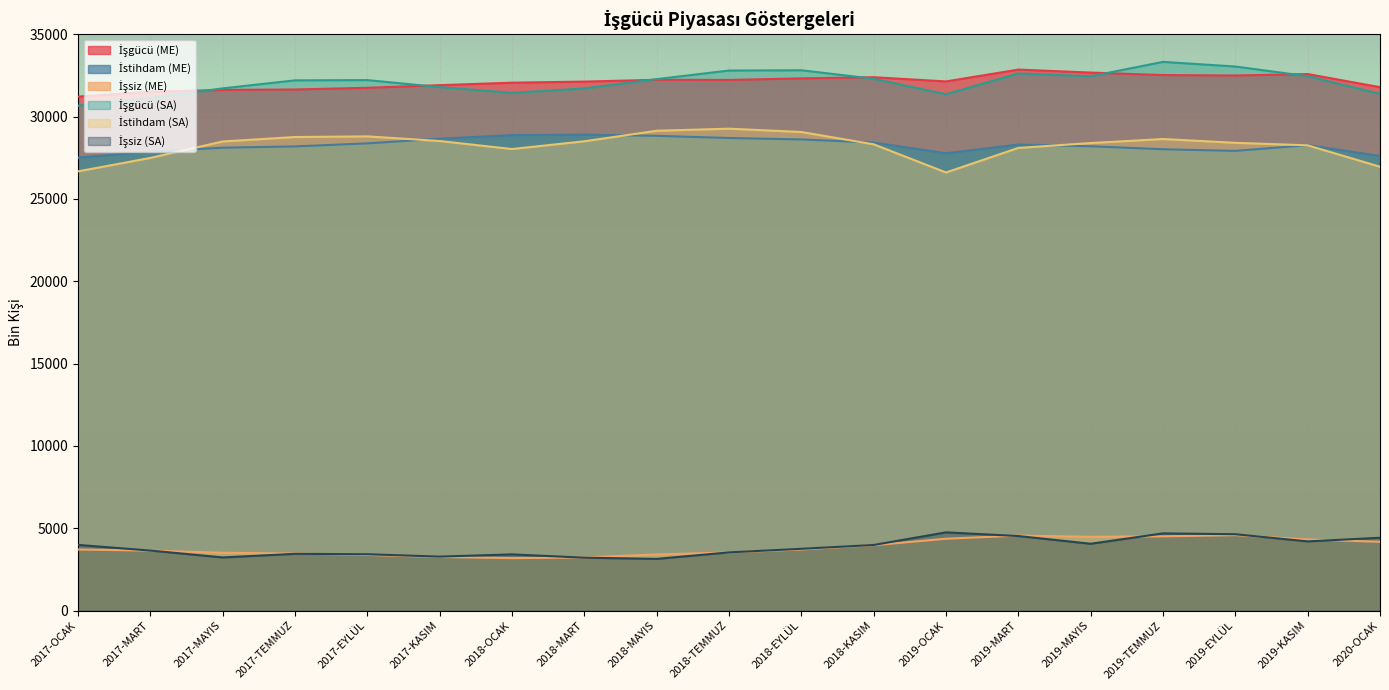

Where is the first local minimum for İstihdam (ME)?

2019-OCAK